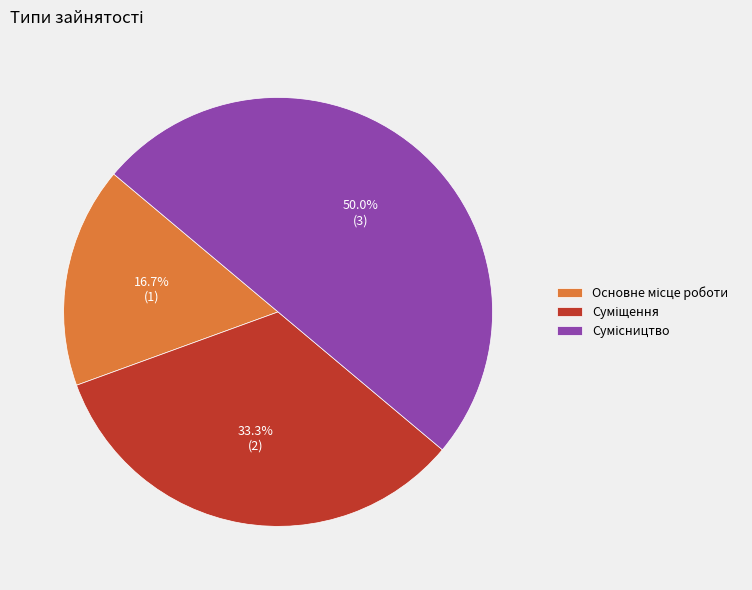

Count the number of slices in the pie.

3